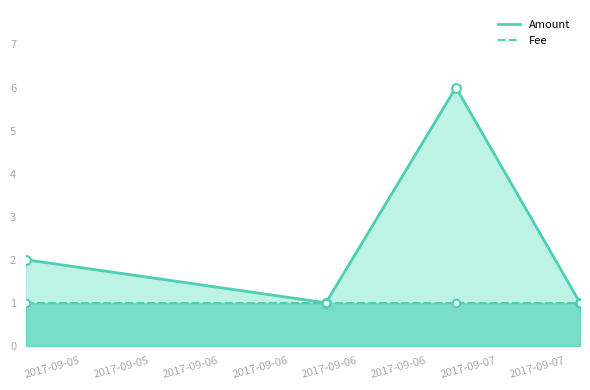

At how many categories does at least one series exceed 2?

1